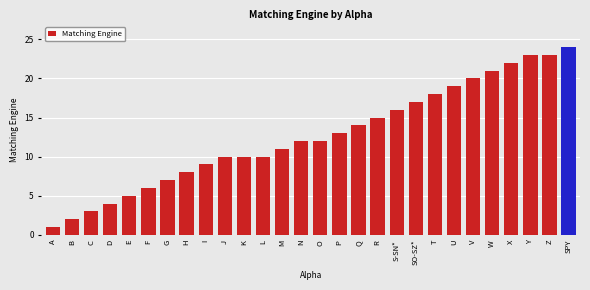

Rank the categories by value from lowest to highest.

A, B, C, D, E, F, G, H, I, J, K, L, M, N, O, P, Q, R, S-SN*, SO-SZ*, T, U, V, W, X, Y, Z, SPY